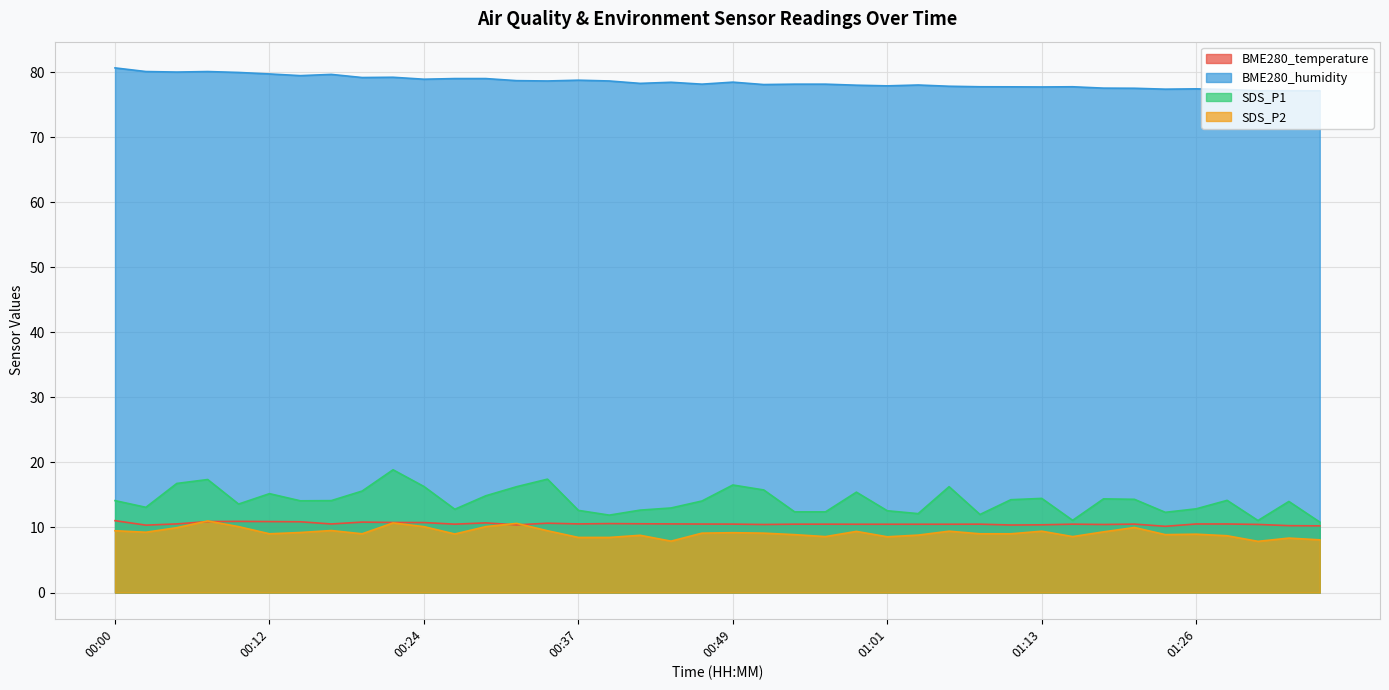

What is the value of the SDS_P1 point at the 21st from the left?

16.5